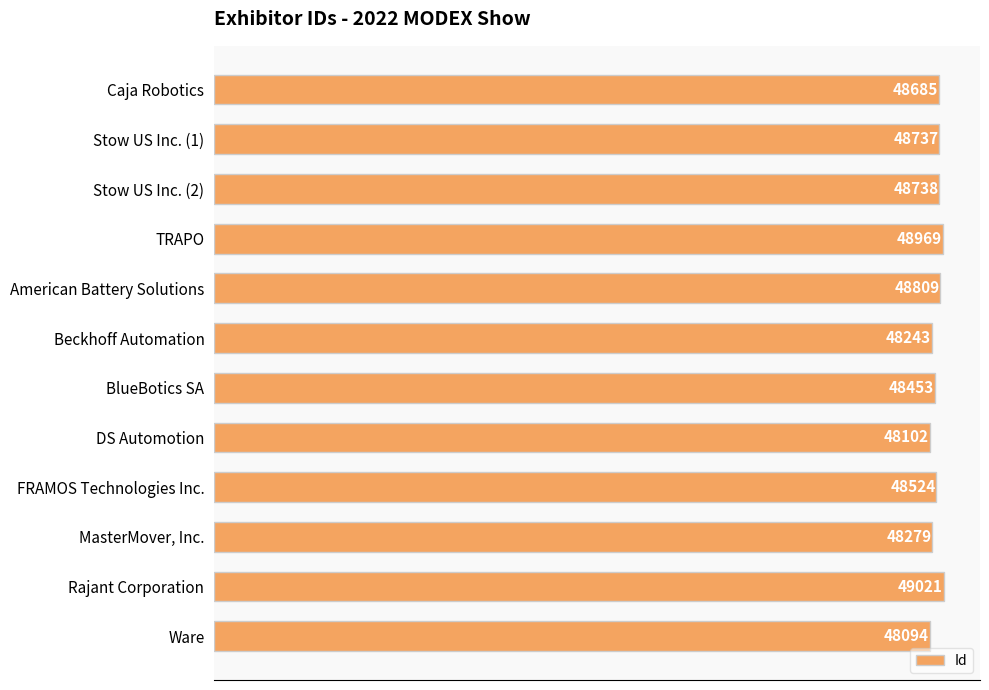

What is the value of the 1st bar from the top?

48685